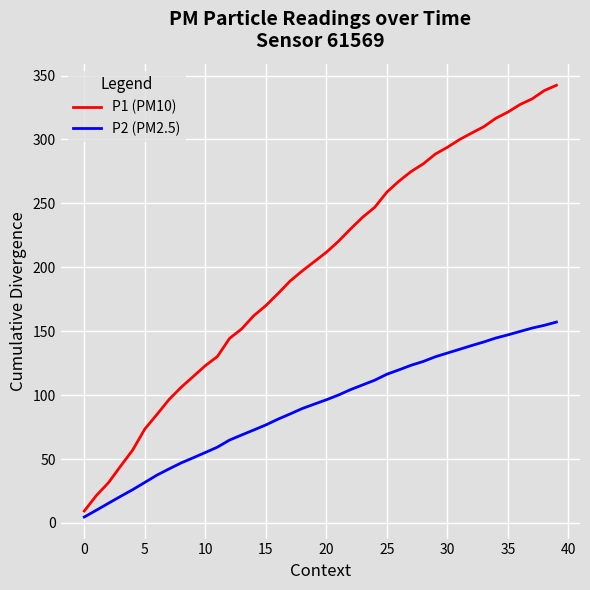

Which series has the largest total across all categories?

P1 (PM10)